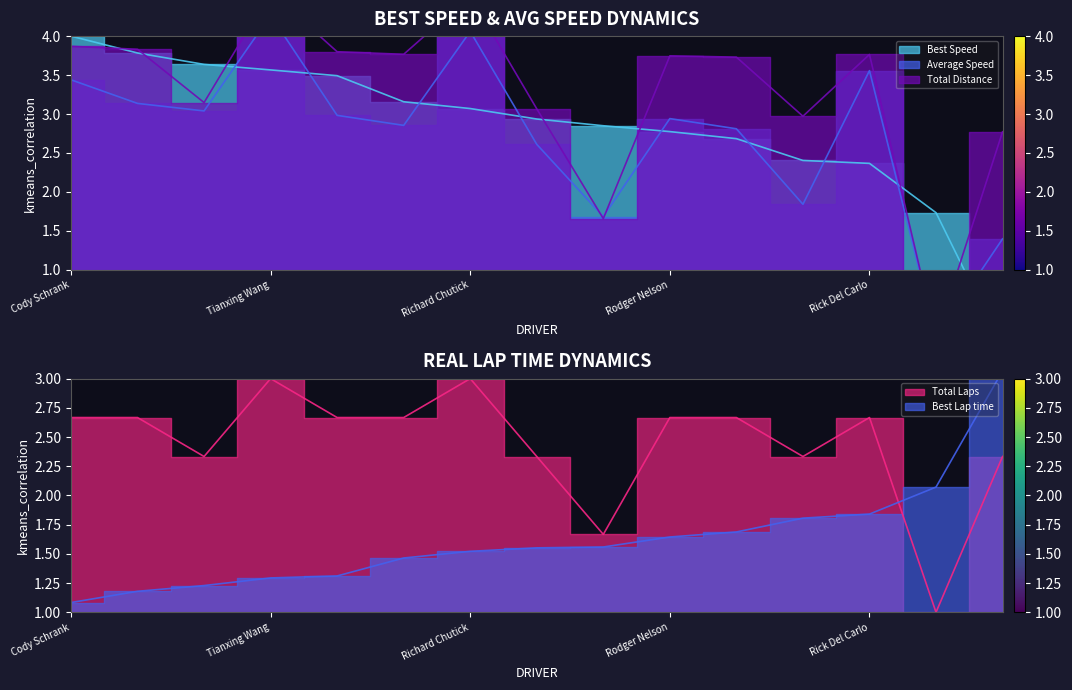

What is the difference between the maximum and minimum values in the Total Laps series?

2.0